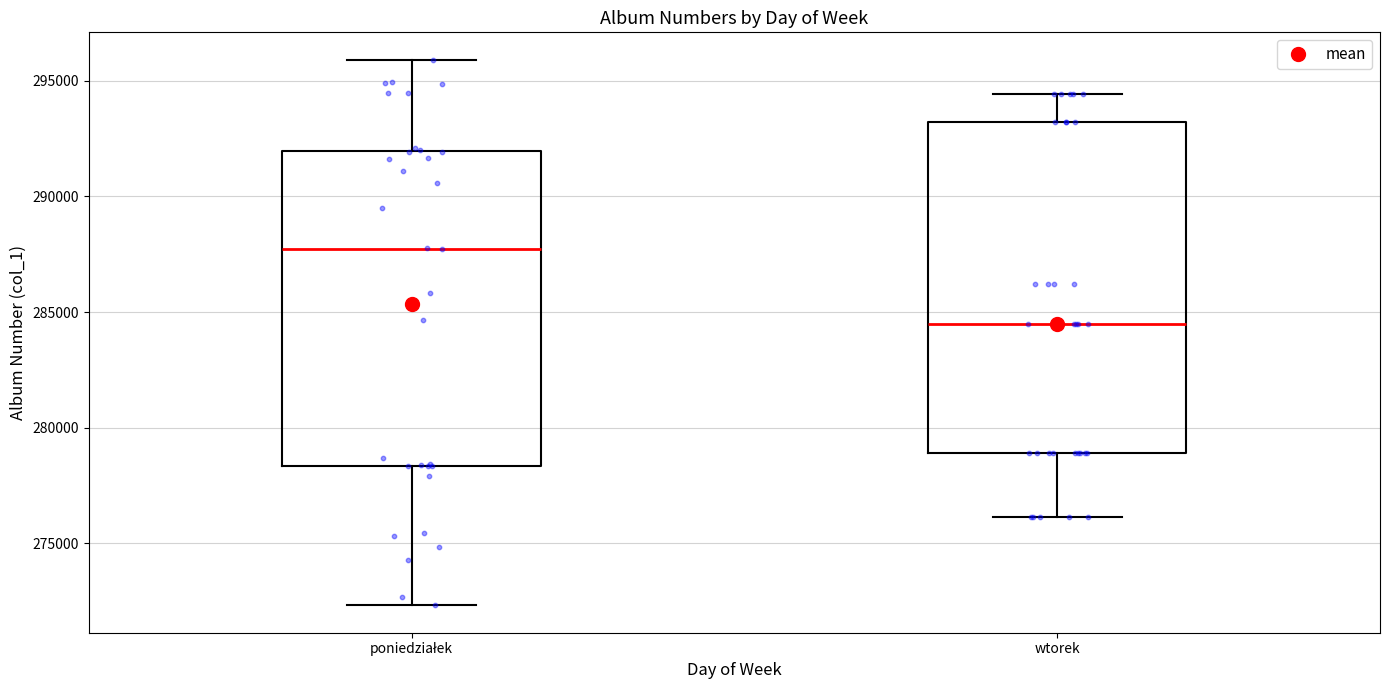

Which box has the highest median line?

poniedziałek